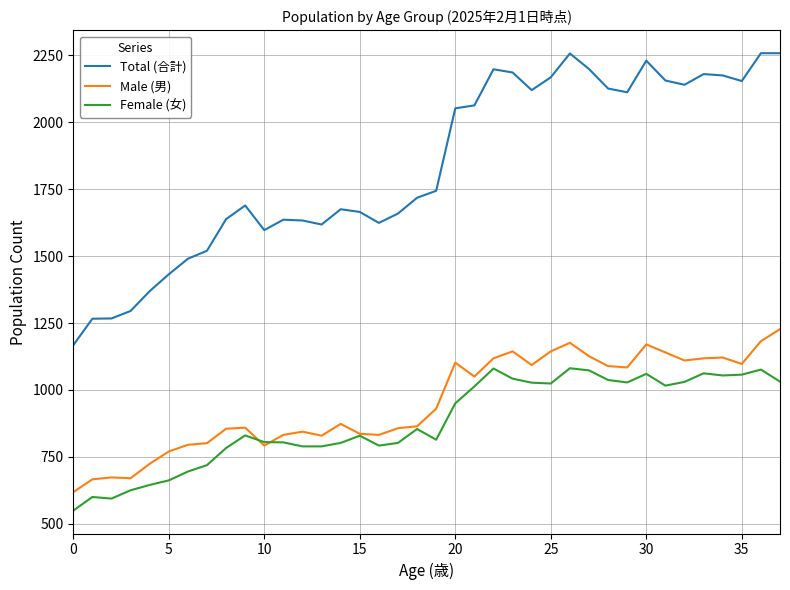

Does the chart display data point markers on the line(s)?

No